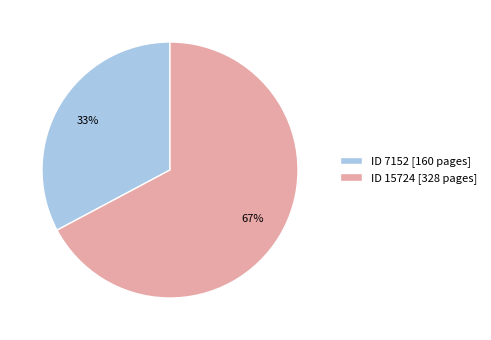

To the nearest percent, what percentage of the pie is ID 7152 [160 pages]?

33%